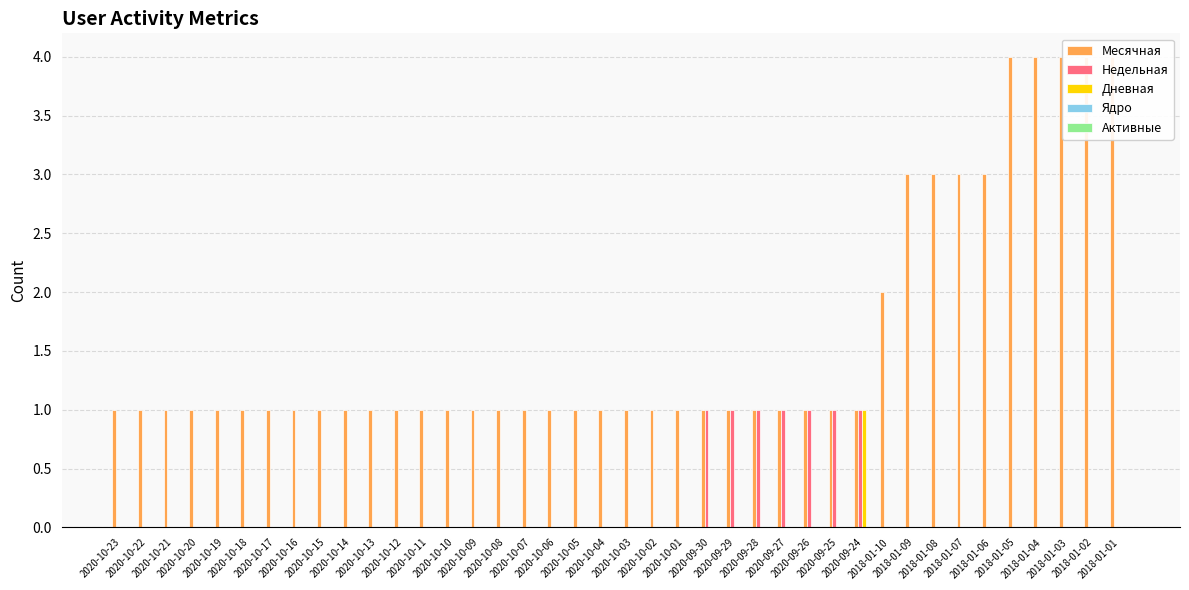

How many bars are there in total?

200